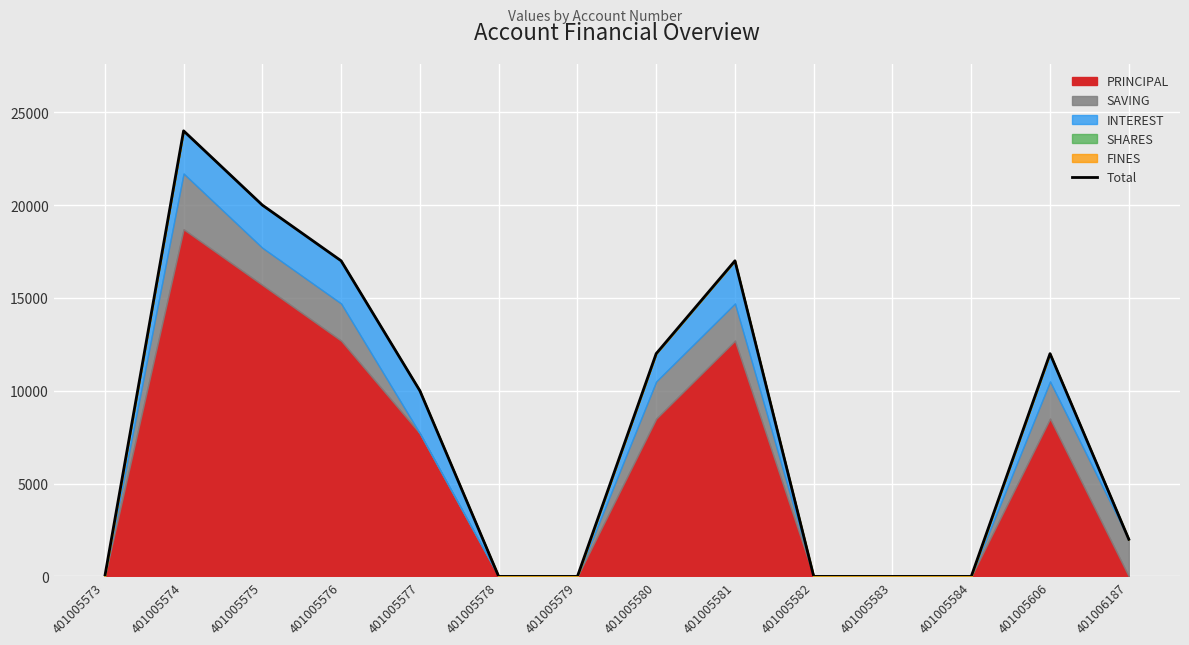

List the labels in order of value, largest first.

401005574, 401005575, 401005576, 401005581, 401005580, 401005606, 401005577, 401006187, 401005573, 401005578, 401005579, 401005582, 401005583, 401005584